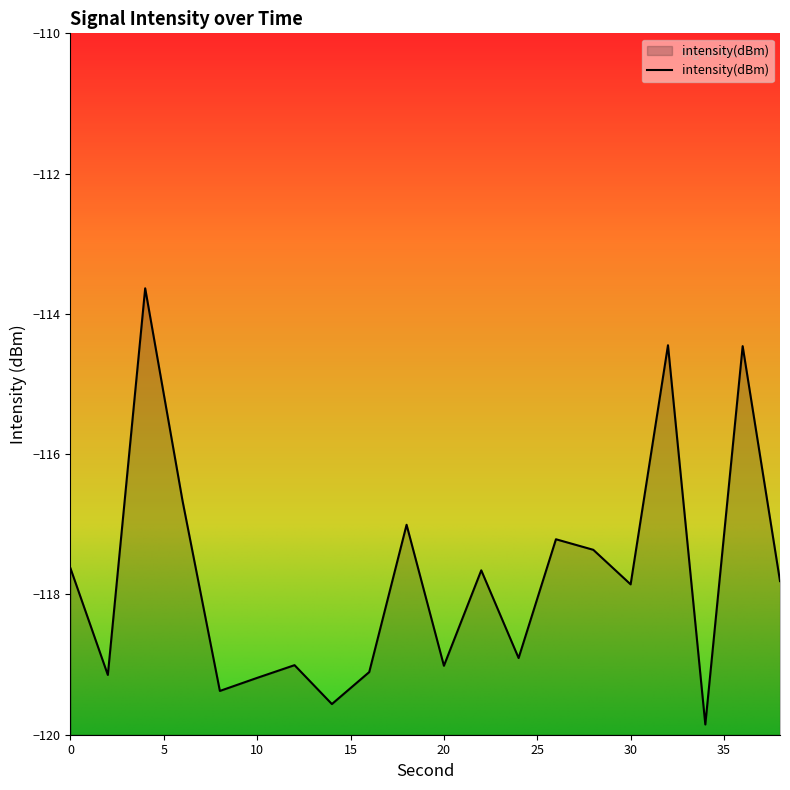

What is the difference between the values at 8 and 12?

0.4